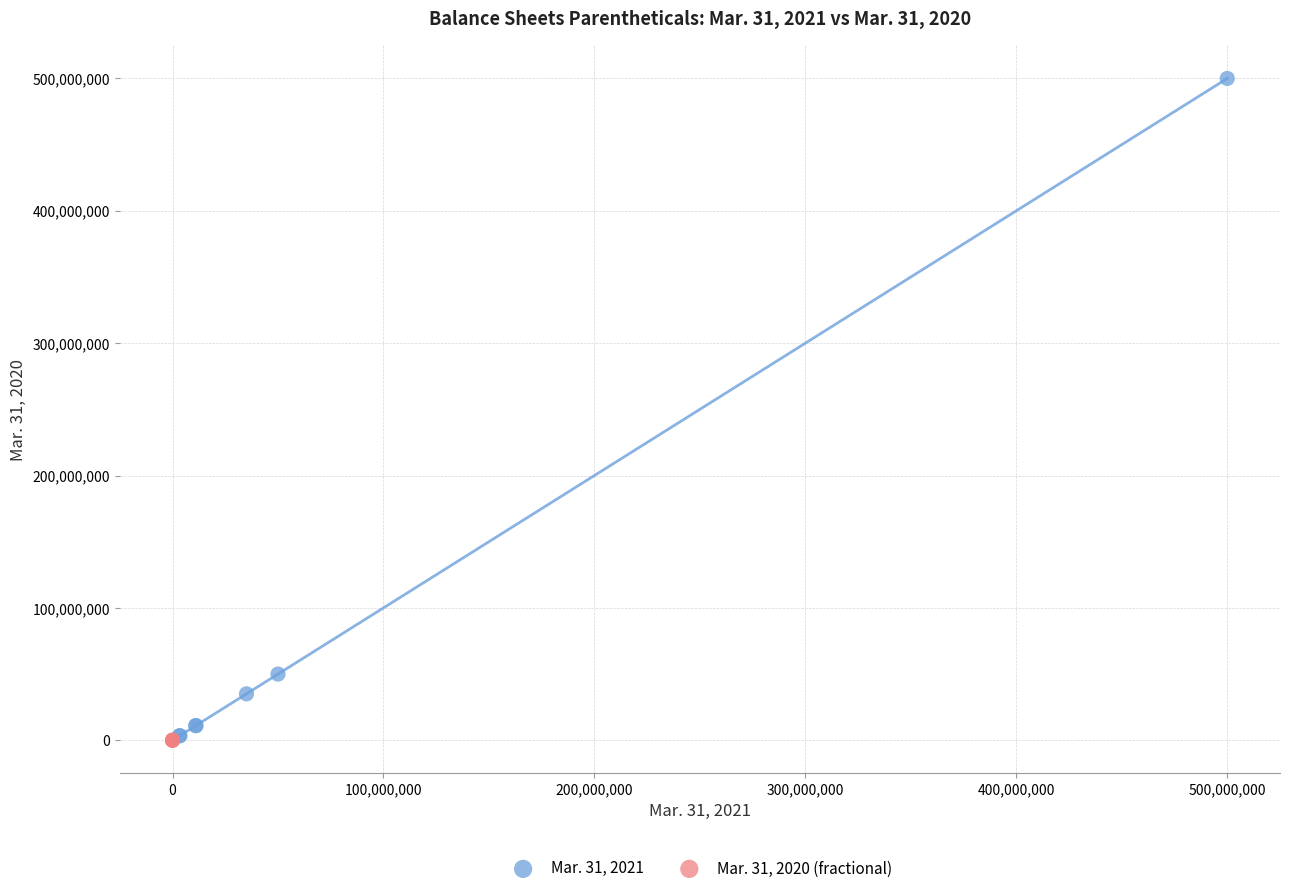

Which series reaches the maximum Y coordinate?

Mar. 31, 2021